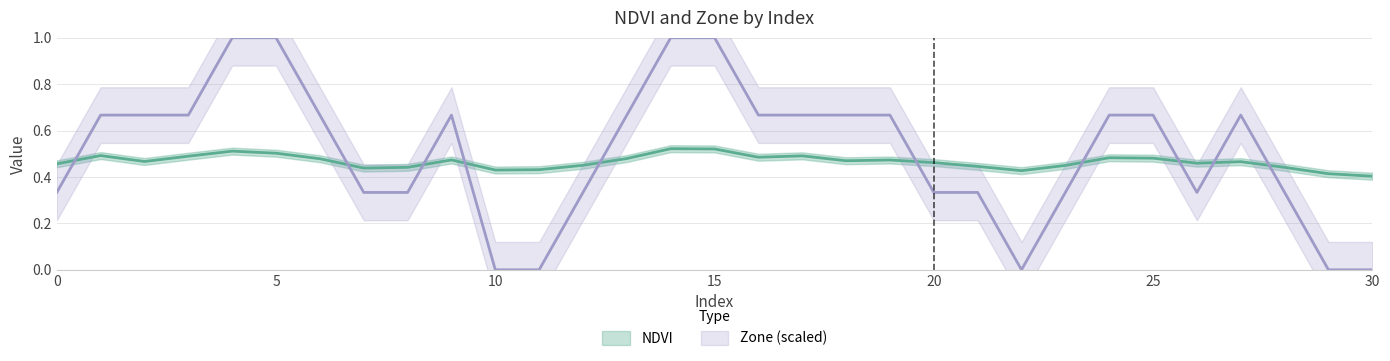

What is the highest value of the NDVI series?

0.5